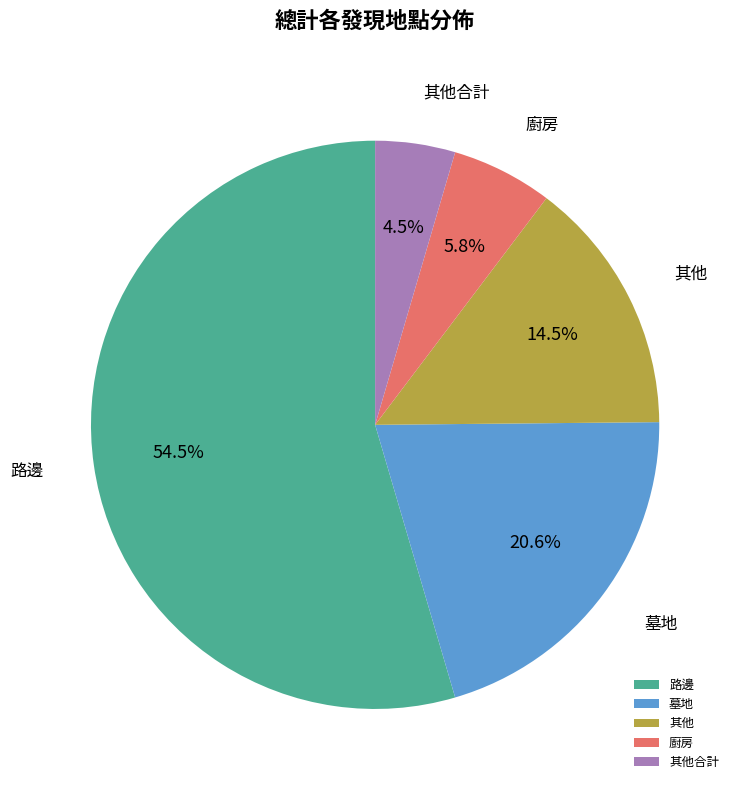

To the nearest percent, what is the average slice percentage?

20%